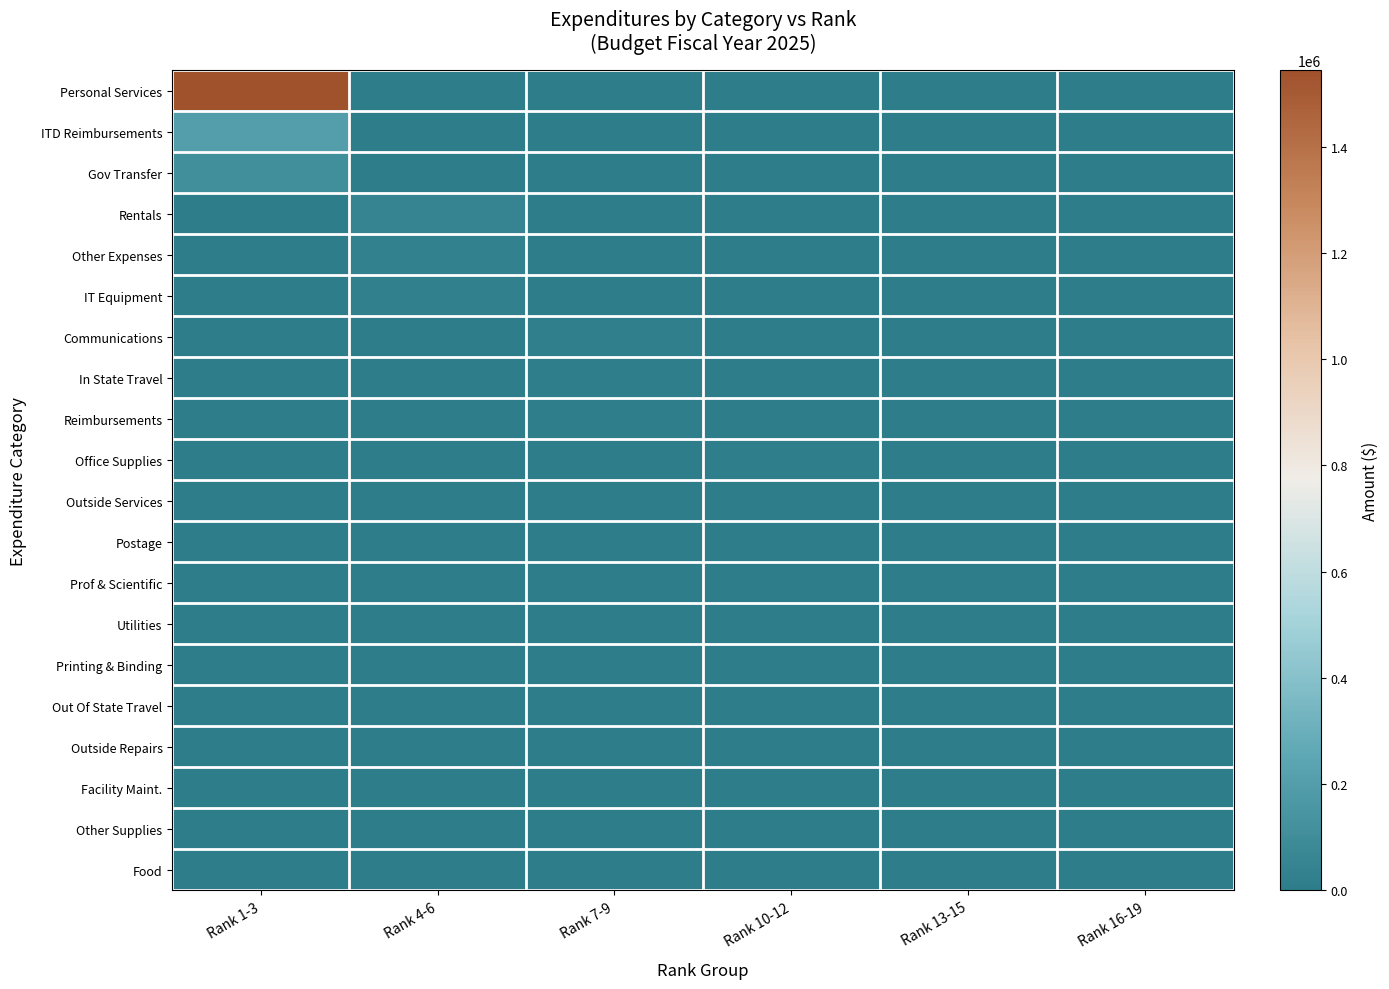

Reading left to right, extract all data points from this chart.

Personal Services: Rank 1-3=1543738.5	Rank 4-6=0.0	Rank 7-9=0.0	Rank 10-12=0.0	Rank 13-15=0.0	Rank 16-19=0.0
ITD Reimbursements: Rank 1-3=202362.5	Rank 4-6=0.0	Rank 7-9=0.0	Rank 10-12=0.0	Rank 13-15=0.0	Rank 16-19=0.0
Gov Transfer: Rank 1-3=112743.6	Rank 4-6=0.0	Rank 7-9=0.0	Rank 10-12=0.0	Rank 13-15=0.0	Rank 16-19=0.0
Rentals: Rank 1-3=0.0	Rank 4-6=47250.0	Rank 7-9=0.0	Rank 10-12=0.0	Rank 13-15=0.0	Rank 16-19=0.0
Other Expenses: Rank 1-3=0.0	Rank 4-6=25536.0	Rank 7-9=0.0	Rank 10-12=0.0	Rank 13-15=0.0	Rank 16-19=0.0
IT Equipment: Rank 1-3=0.0	Rank 4-6=21494.9	Rank 7-9=0.0	Rank 10-12=0.0	Rank 13-15=0.0	Rank 16-19=0.0
Communications: Rank 1-3=0.0	Rank 4-6=0.0	Rank 7-9=14080.3	Rank 10-12=0.0	Rank 13-15=0.0	Rank 16-19=0.0
In State Travel: Rank 1-3=0.0	Rank 4-6=0.0	Rank 7-9=10714.9	Rank 10-12=0.0	Rank 13-15=0.0	Rank 16-19=0.0
Reimbursements: Rank 1-3=0.0	Rank 4-6=0.0	Rank 7-9=8294.8	Rank 10-12=0.0	Rank 13-15=0.0	Rank 16-19=0.0
Office Supplies: Rank 1-3=0.0	Rank 4-6=0.0	Rank 7-9=0.0	Rank 10-12=8140.6	Rank 13-15=0.0	Rank 16-19=0.0
Outside Services: Rank 1-3=0.0	Rank 4-6=0.0	Rank 7-9=0.0	Rank 10-12=3943.9	Rank 13-15=0.0	Rank 16-19=0.0
Postage: Rank 1-3=0.0	Rank 4-6=0.0	Rank 7-9=0.0	Rank 10-12=3838.7	Rank 13-15=0.0	Rank 16-19=0.0
Prof & Scientific: Rank 1-3=0.0	Rank 4-6=0.0	Rank 7-9=0.0	Rank 10-12=0.0	Rank 13-15=2345.4	Rank 16-19=0.0
Utilities: Rank 1-3=0.0	Rank 4-6=0.0	Rank 7-9=0.0	Rank 10-12=0.0	Rank 13-15=2132.4	Rank 16-19=0.0
Printing & Binding: Rank 1-3=0.0	Rank 4-6=0.0	Rank 7-9=0.0	Rank 10-12=0.0	Rank 13-15=201.0	Rank 16-19=0.0
Out Of State Travel: Rank 1-3=0.0	Rank 4-6=0.0	Rank 7-9=0.0	Rank 10-12=0.0	Rank 13-15=0.0	Rank 16-19=1275.6
Outside Repairs: Rank 1-3=0.0	Rank 4-6=0.0	Rank 7-9=0.0	Rank 10-12=0.0	Rank 13-15=0.0	Rank 16-19=330.1
Facility Maint.: Rank 1-3=0.0	Rank 4-6=0.0	Rank 7-9=0.0	Rank 10-12=0.0	Rank 13-15=0.0	Rank 16-19=0.0
Other Supplies: Rank 1-3=0.0	Rank 4-6=0.0	Rank 7-9=0.0	Rank 10-12=0.0	Rank 13-15=0.0	Rank 16-19=0.0
Food: Rank 1-3=0.0	Rank 4-6=0.0	Rank 7-9=0.0	Rank 10-12=0.0	Rank 13-15=0.0	Rank 16-19=0.0